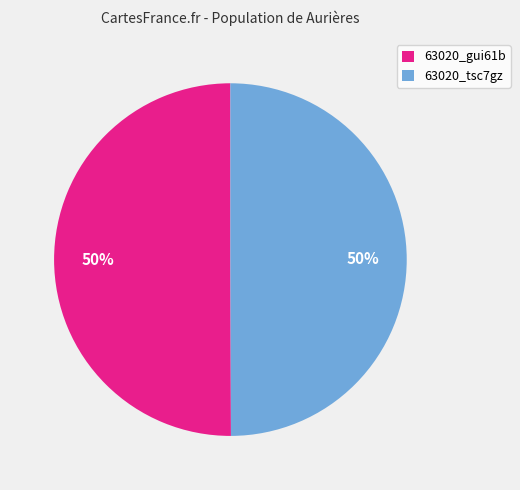

How many segments does this pie chart have?

2